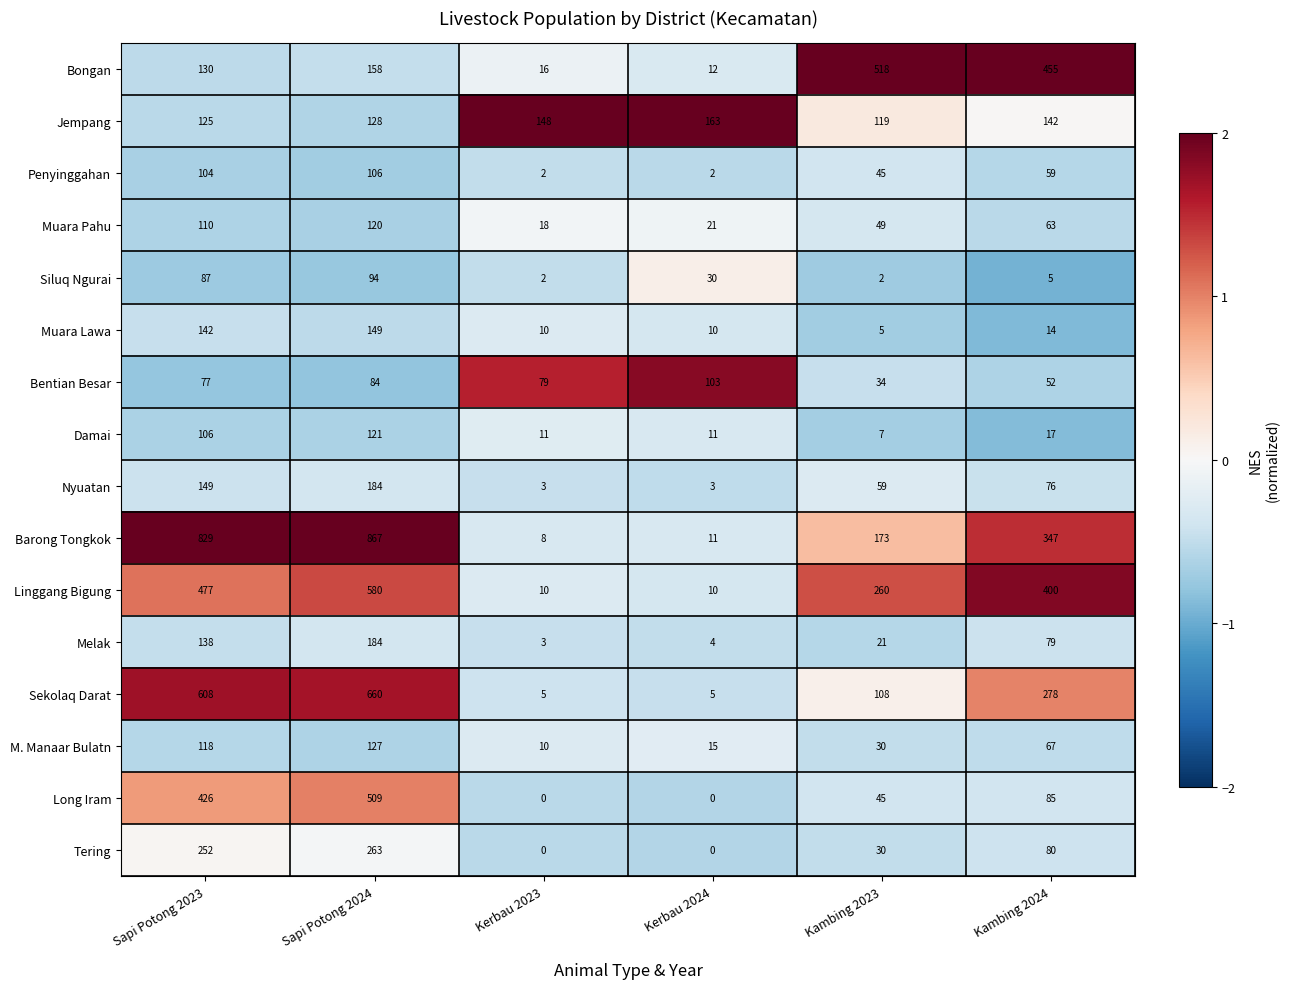

What is the greatest value displayed?

867